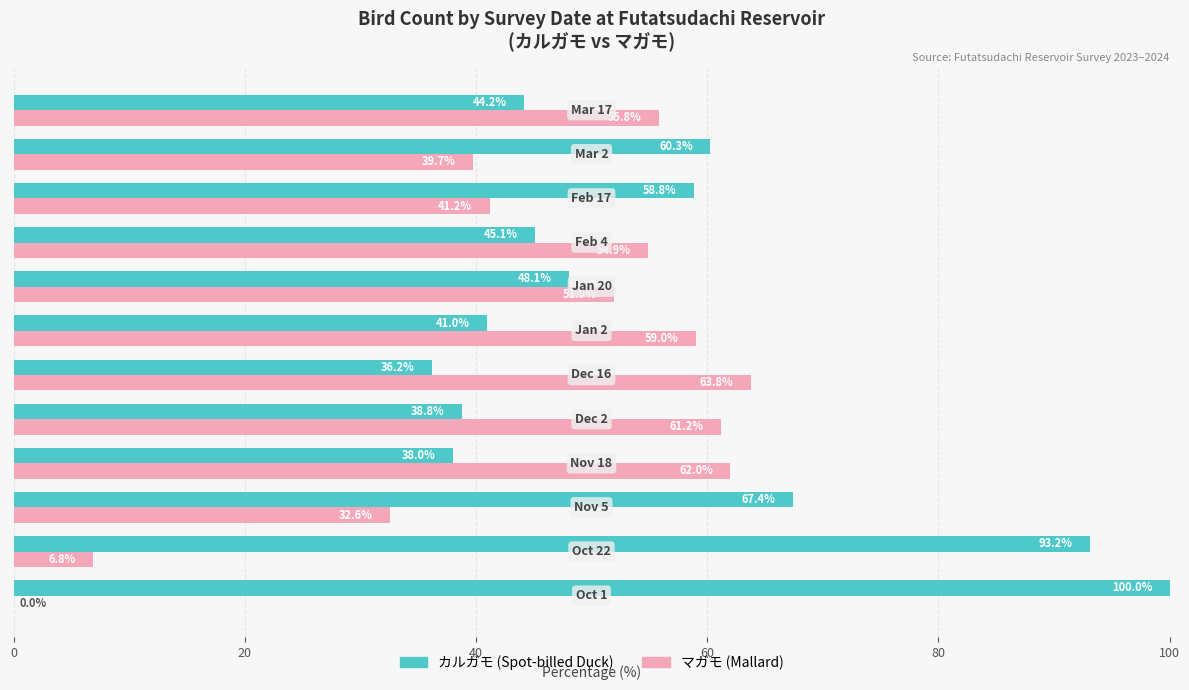

What is the difference between the maximum and minimum values in the マガモ (Mallard) series?

63.8